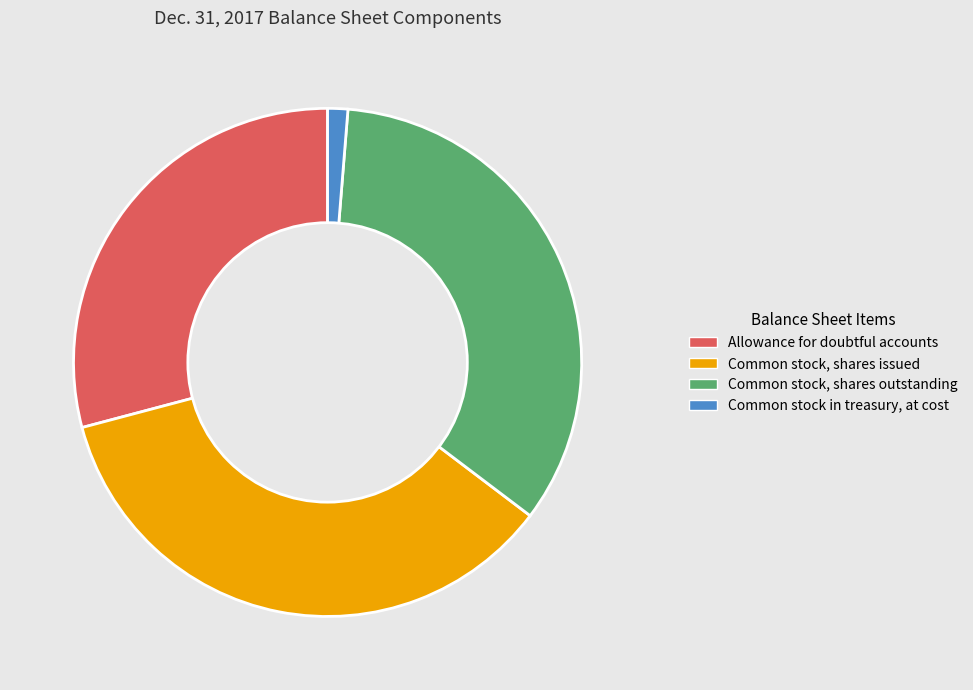

What is the largest slice in the pie chart?

Common stock, shares issued